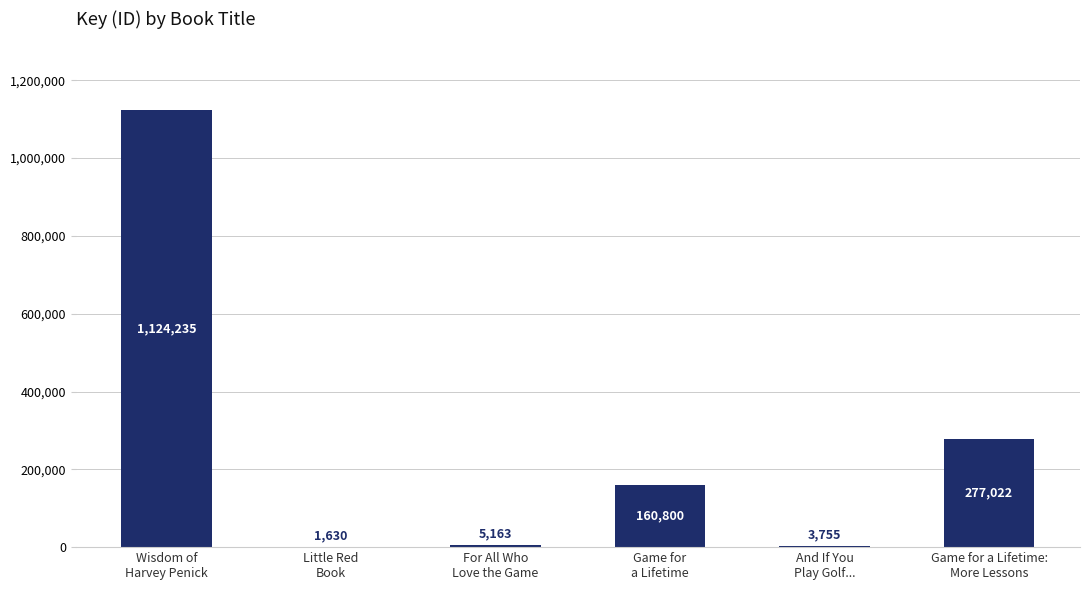

What is the sum of all values?

1572605